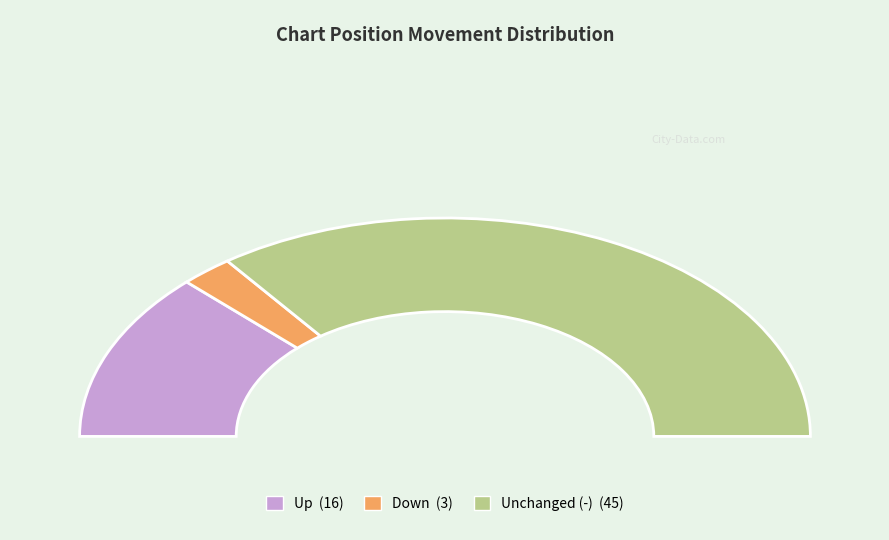

Combined, what portion of the pie is down and -?

75.0%